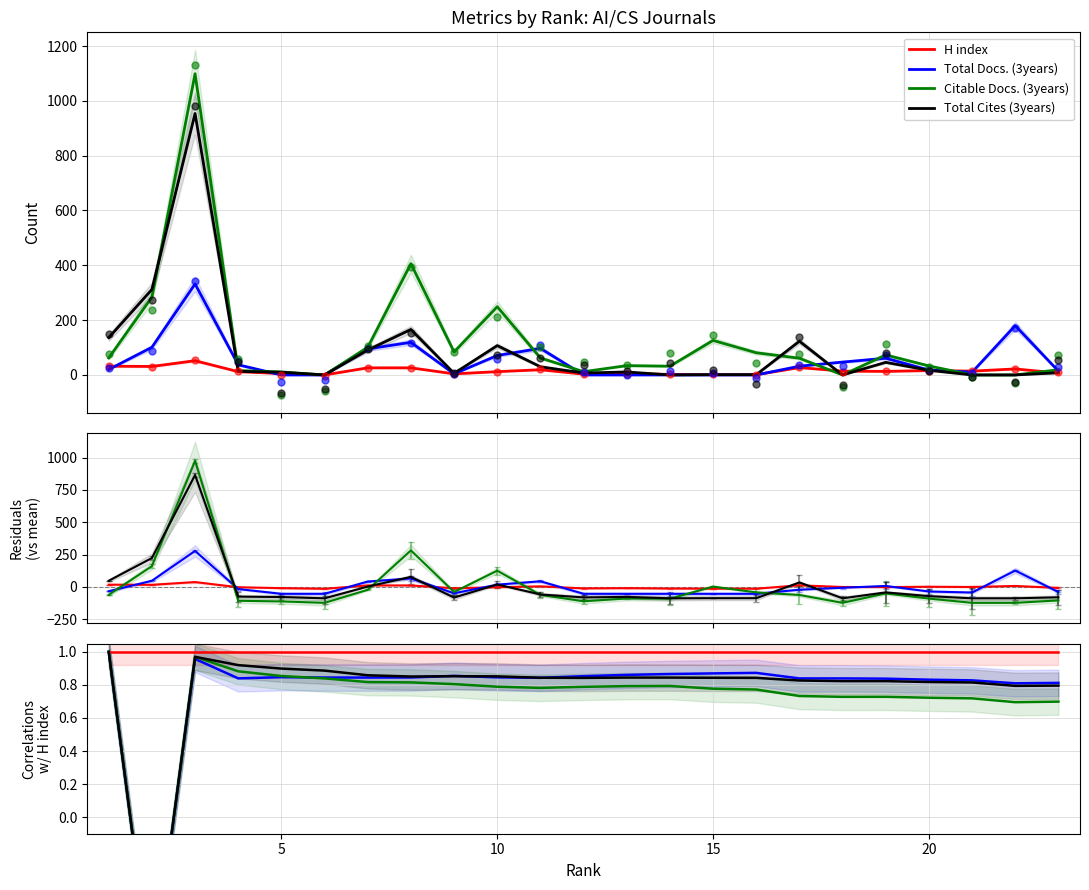

What are all the series names shown in the legend?

H index, Total Docs. (3years), Citable Docs. (3years), Total Cites (3years)